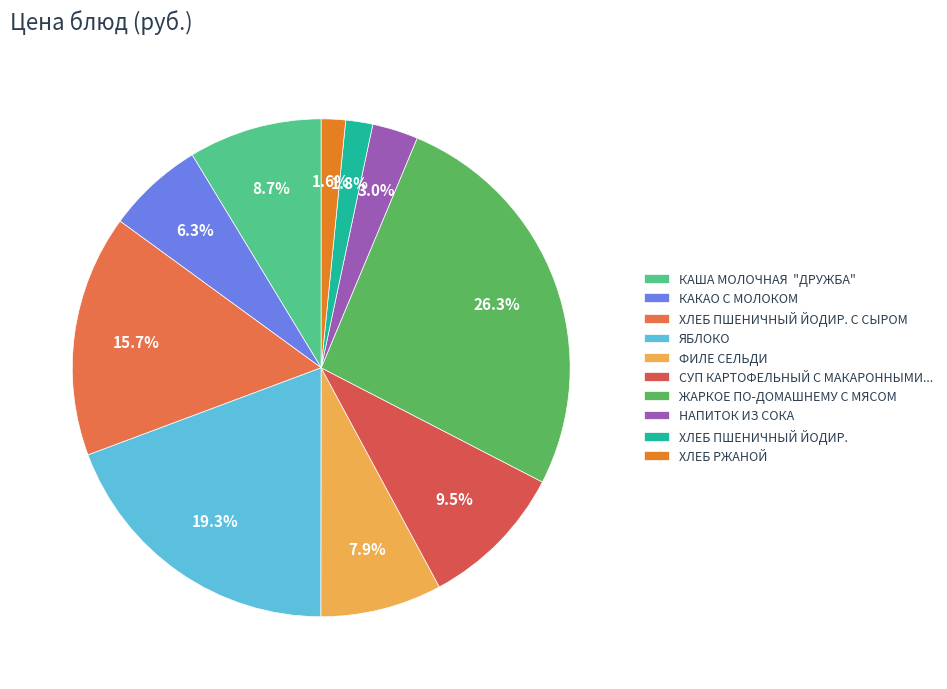

How many slices are in this pie chart?

10